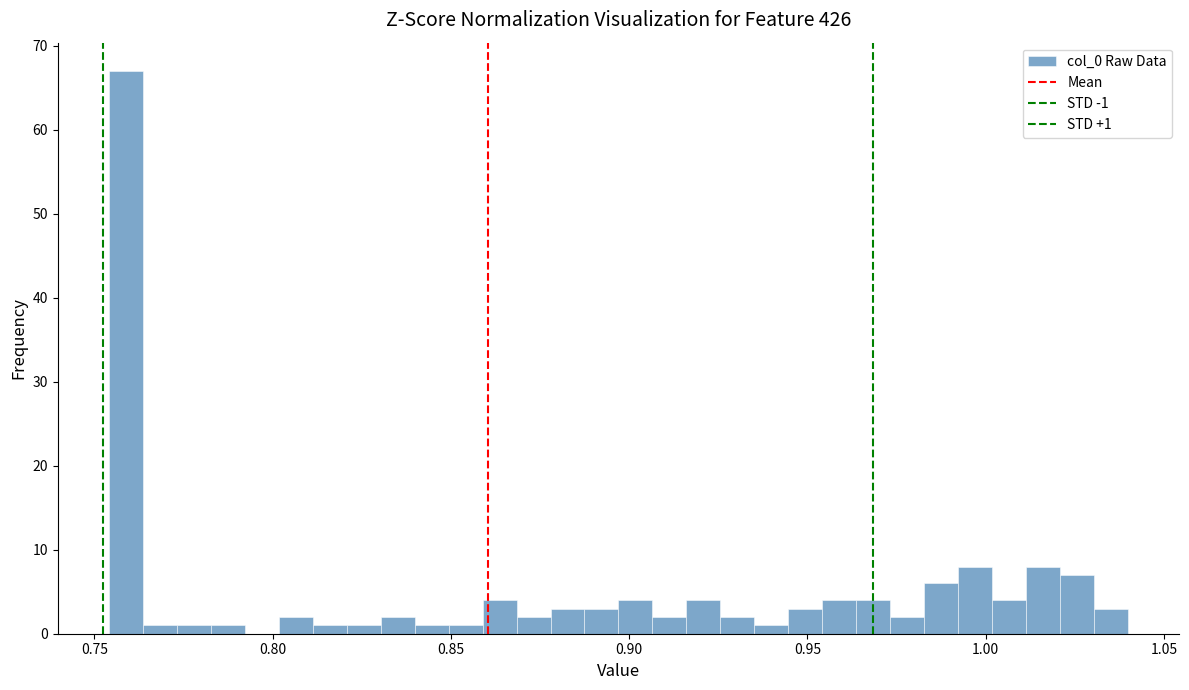

Read against the x-axis, roughly where is the centre of the tallest bar?

0.760